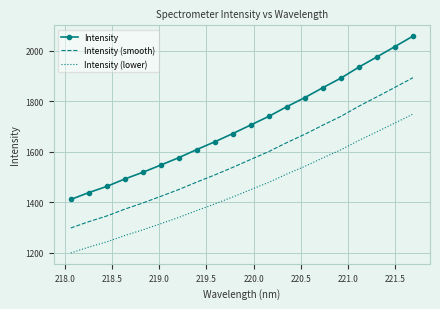

Which series has the largest range (max minus min)?

Intensity